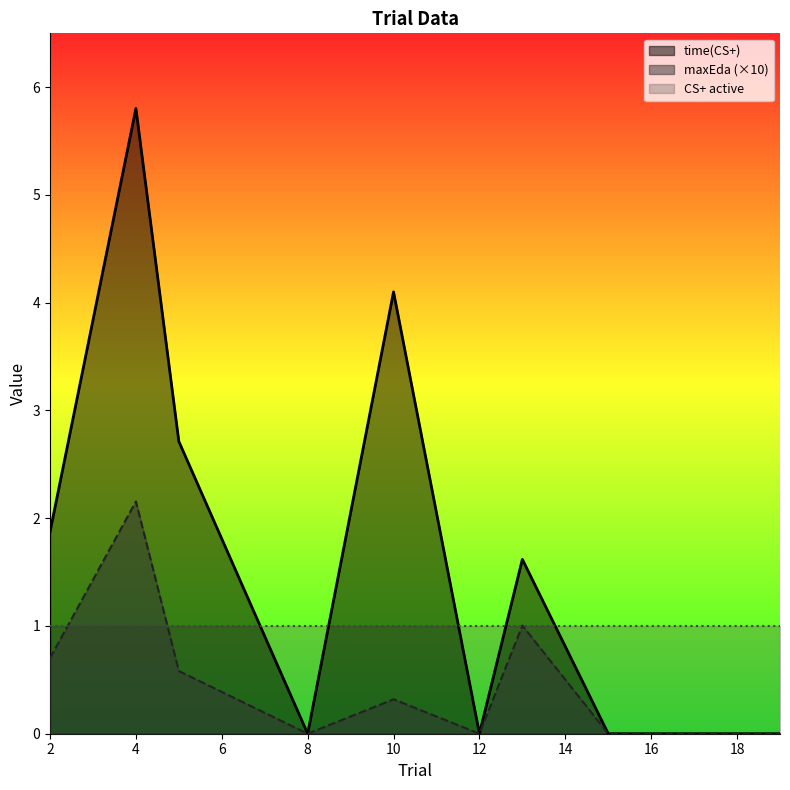

What value does the maxEda series have at 10?

0.3